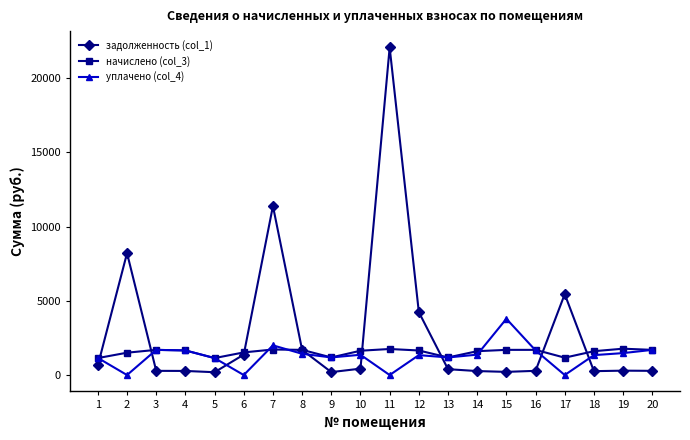

What is the average value of the задолженность (col_1) series?

2922.7